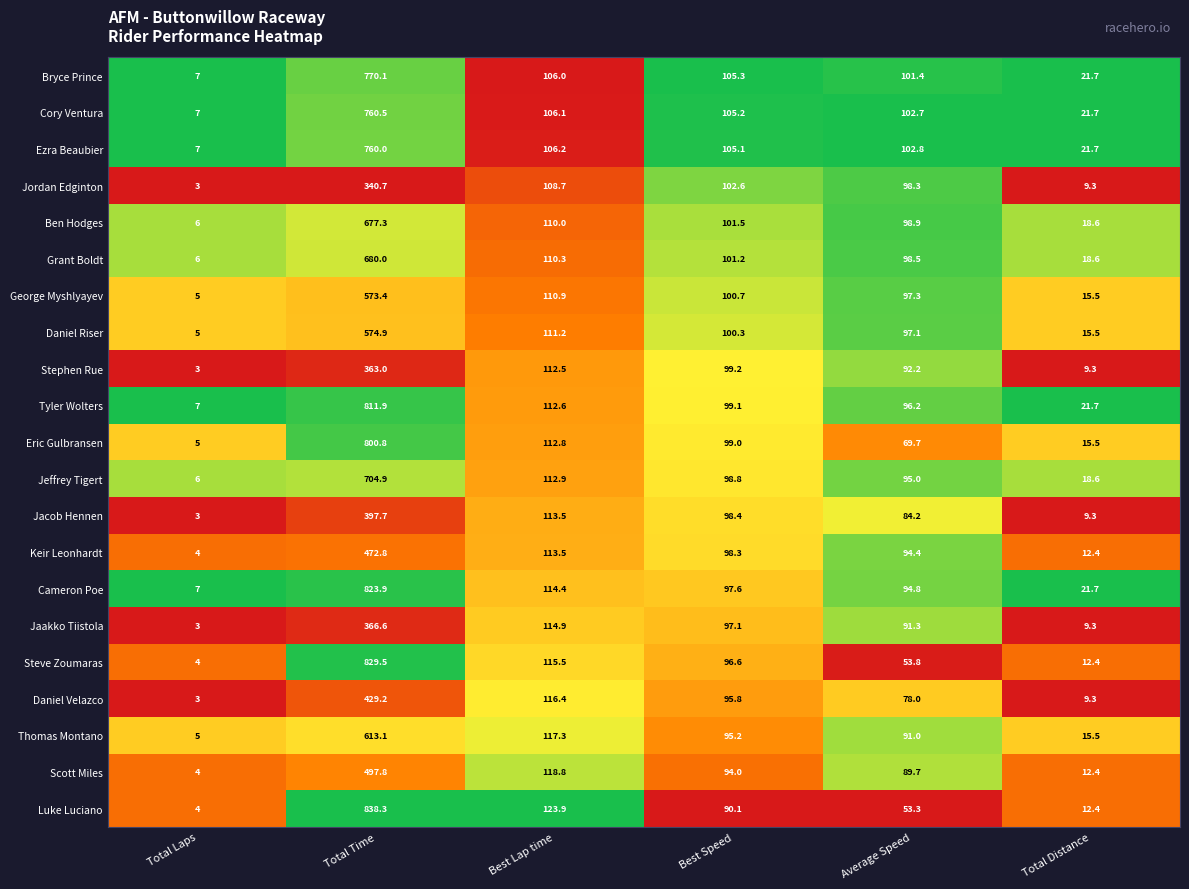

What is the sum of the Daniel Velazco values at Best Speed and Best Lap time?

212.2